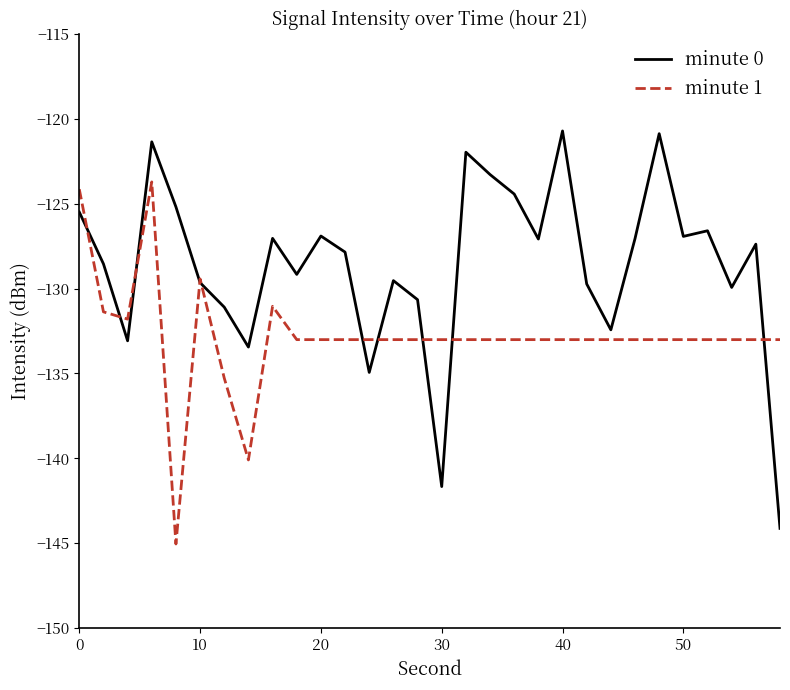

List the series in order of their peak value, highest first.

minute 0, minute 1